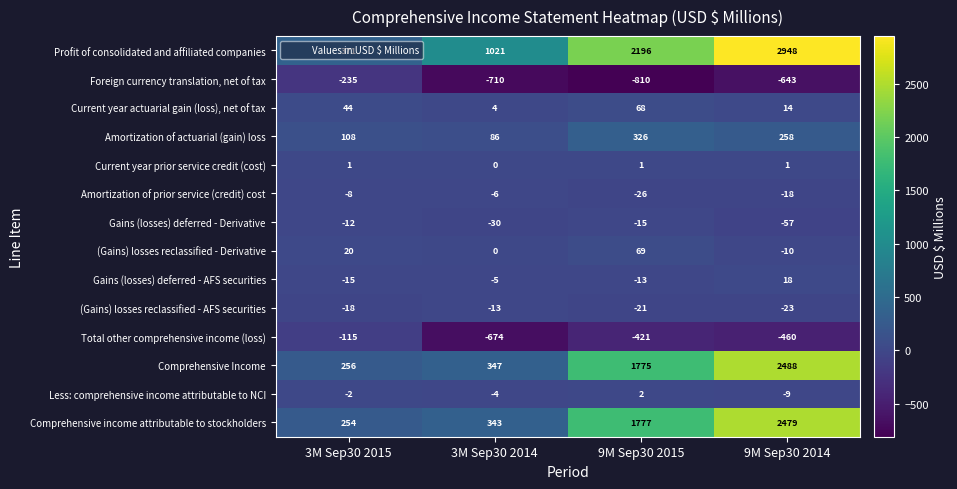

The value of Gains (losses) deferred - AFS securities at 9M Sep30 2015 is -5. True or false?

False